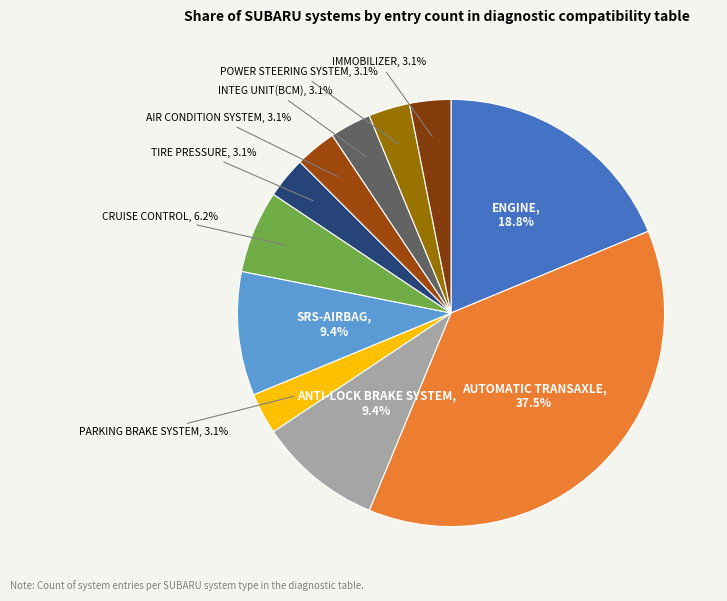

To the nearest percent, what is the average slice percentage?

9%